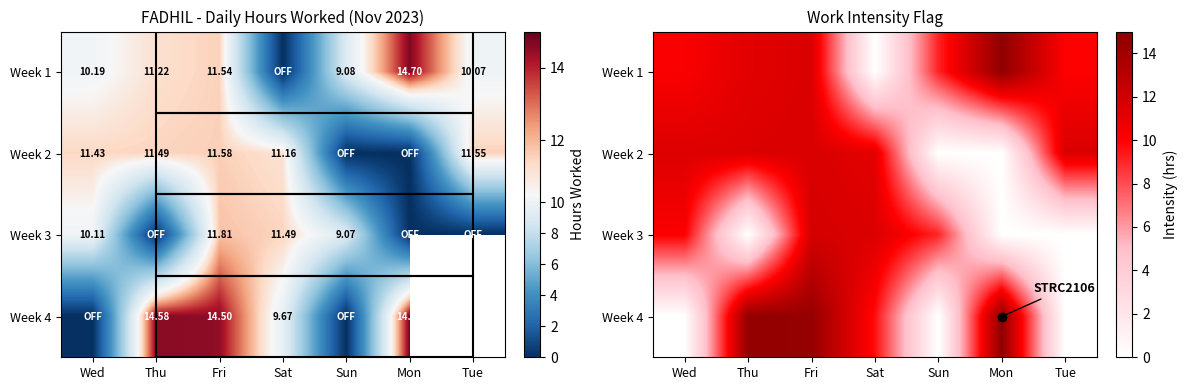

Where does the Week 2 series first go above 11?

Wed